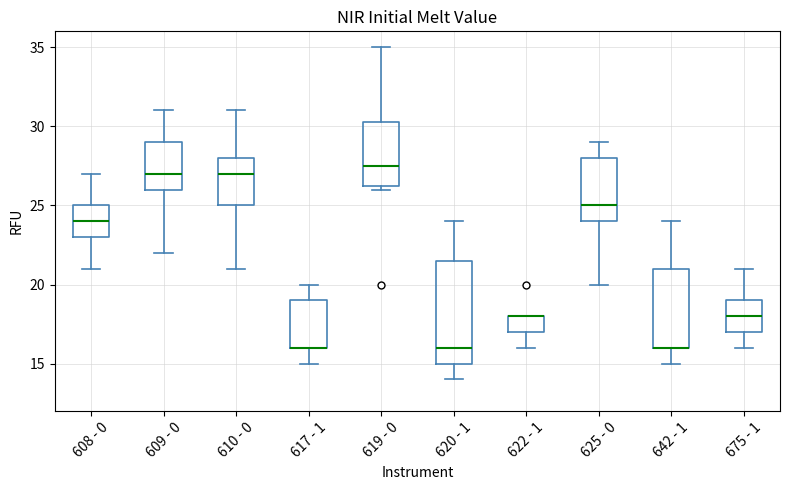

Where does the lower whisker of the box for 622 - 1 end on the y-axis? The values are not printed on the chart, so give them approximately, as read against the axis.

16.0